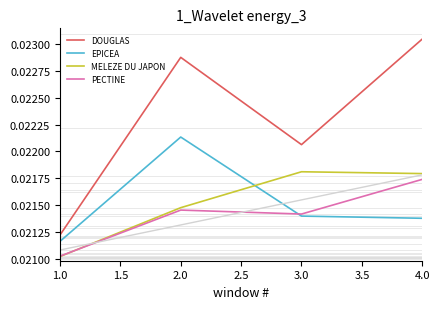

True or false: EPICEA has a value of 0.0 at 2.0.

True